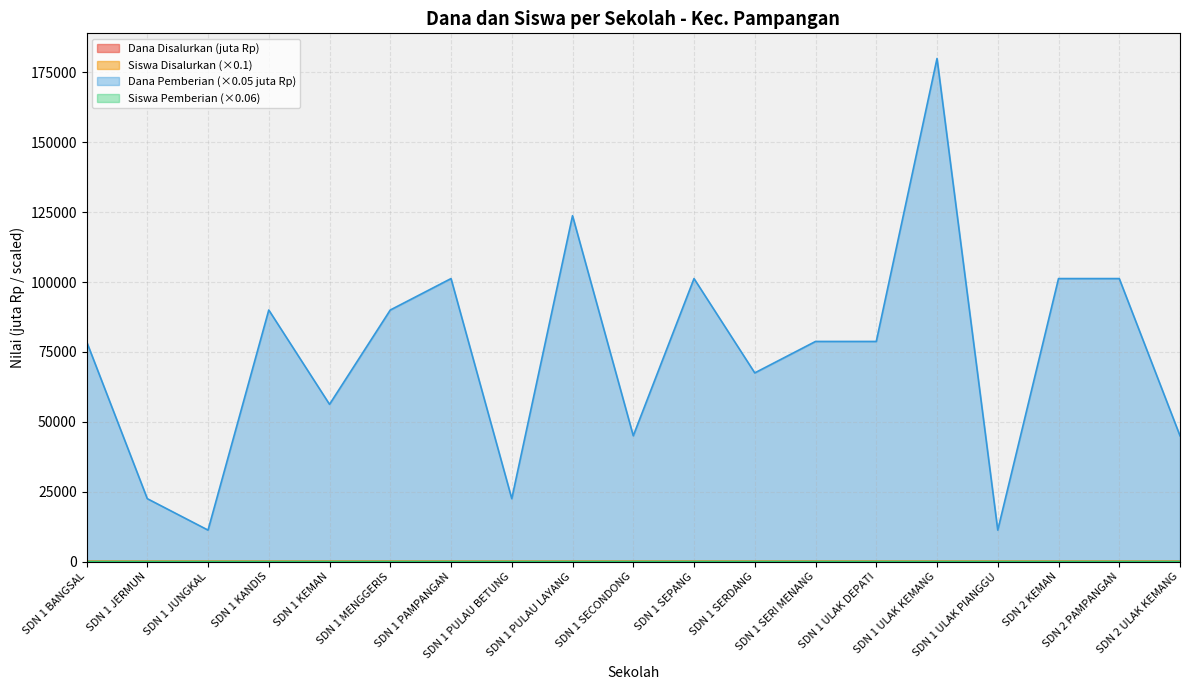

Rank the series by their maximum value, from lowest to highest.

Siswa Pemberian, Siswa Disalurkan, Dana Disalurkan, Dana Pemberian